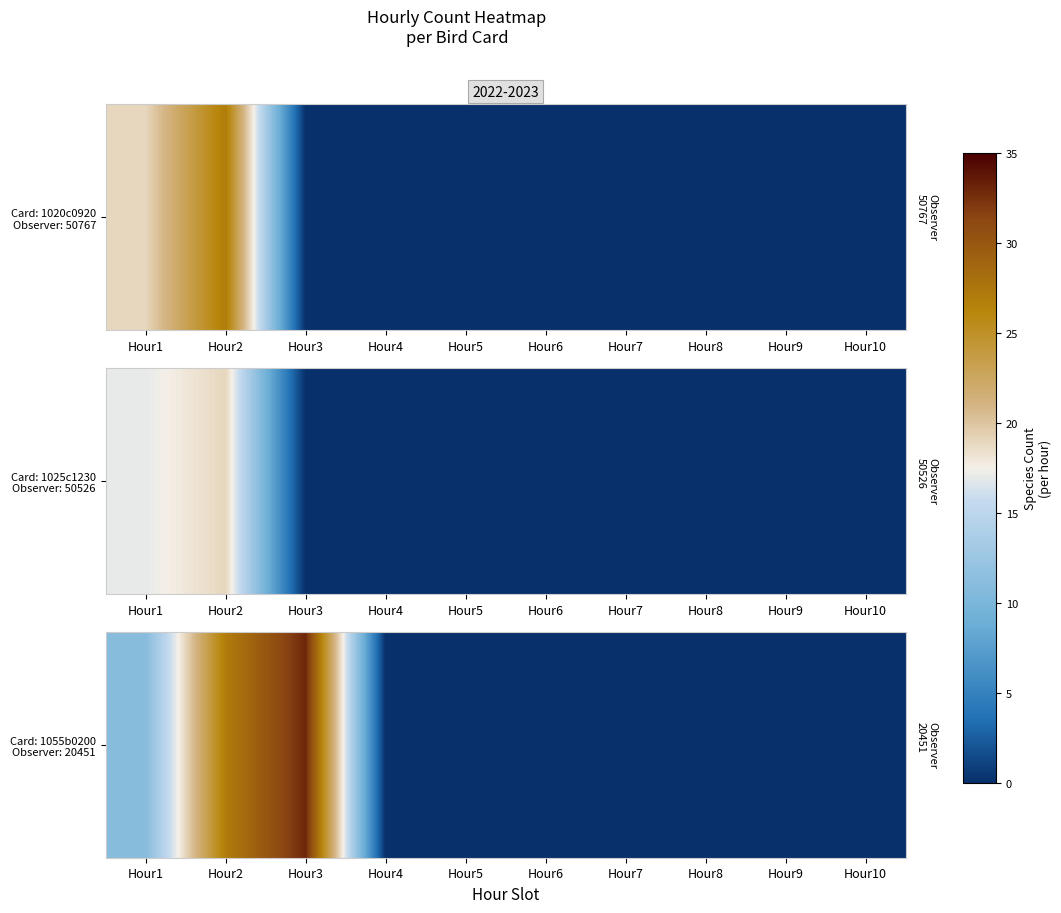

Reading right to left, list all the values displayed in this chart.

Hour10=0	Hour9=0	Hour8=0	Hour7=0	Hour6=0	Hour5=0	Hour4=0	Hour3=33	Hour2=27	Hour1=11